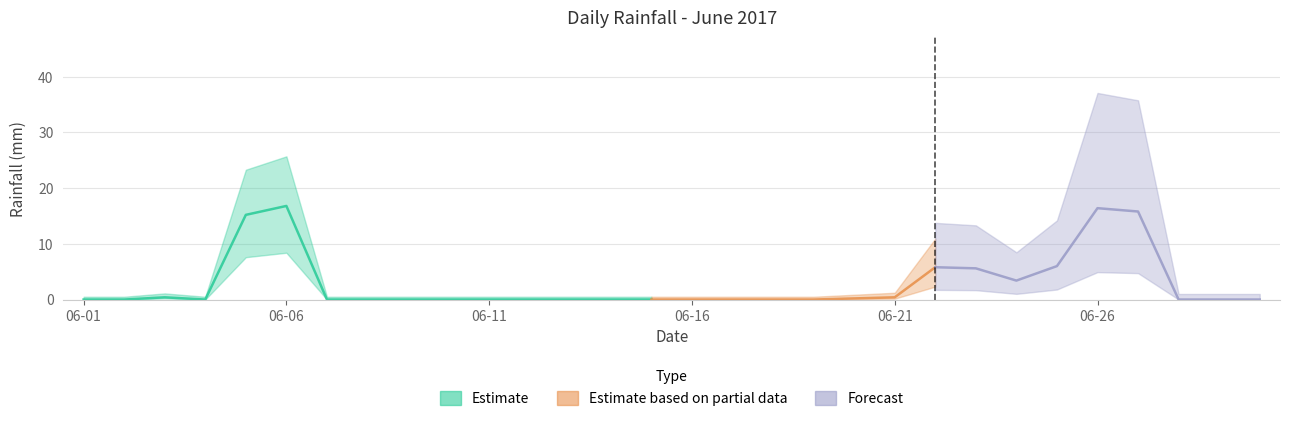

Reading left to right, extract all data points from this chart.

2017-06-01=0.0	2017-06-02=0.0	2017-06-03=0.4	2017-06-04=0.0	2017-06-05=15.2	2017-06-06=16.8	2017-06-07=0.0	2017-06-08=0.0	2017-06-09=0.0	2017-06-10=0.0	2017-06-11=0.0	2017-06-12=0.0	2017-06-13=0.0	2017-06-14=0.0	2017-06-15=0.0	2017-06-16=0.0	2017-06-17=0.0	2017-06-18=0.0	2017-06-19=0.0	2017-06-20=0.2	2017-06-21=0.4	2017-06-22=5.8	2017-06-23=5.6	2017-06-24=3.4	2017-06-25=6.0	2017-06-26=16.4	2017-06-27=15.8	2017-06-28=0.0	2017-06-29=0.0	2017-06-30=0.0